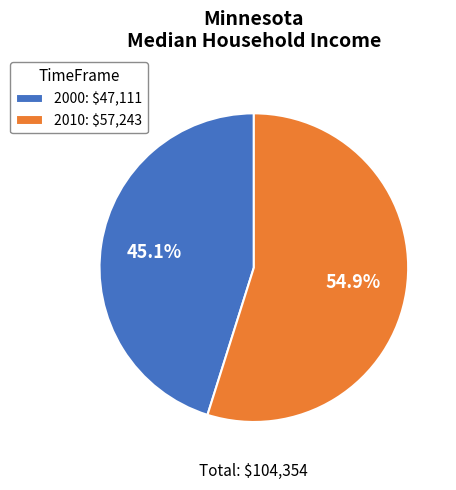

What is the smallest slice in the pie chart?

2000